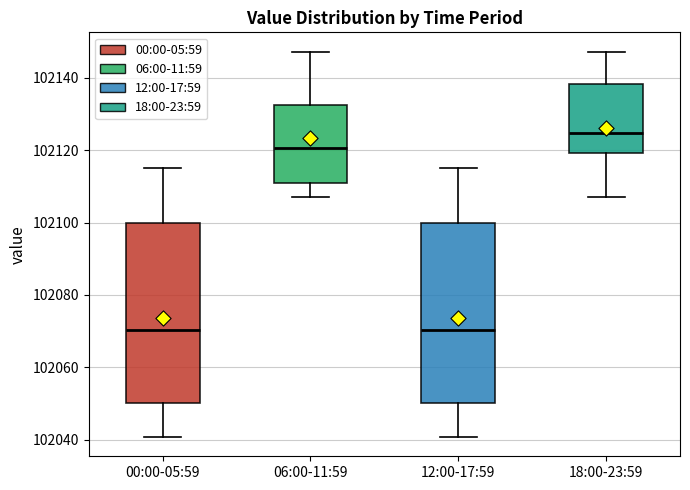

Which box has the highest median line?

18:00-23:59